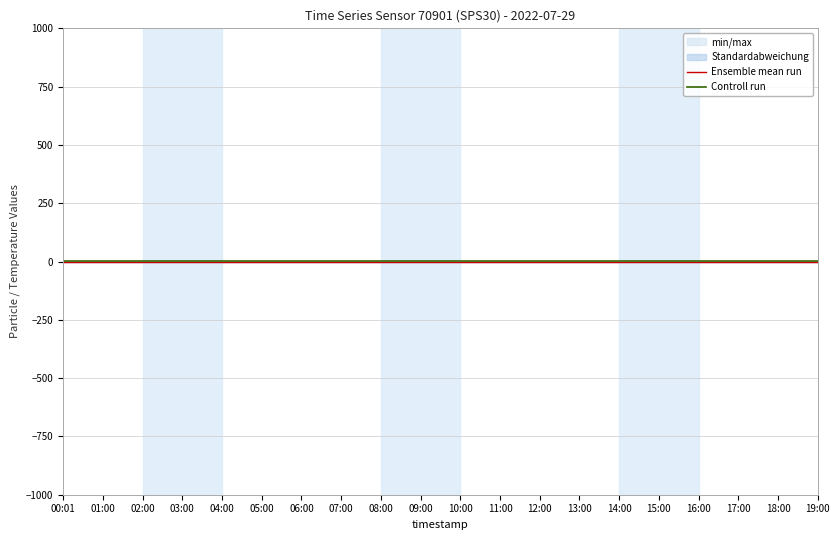

What is the average value of the Controll run series?

1.6